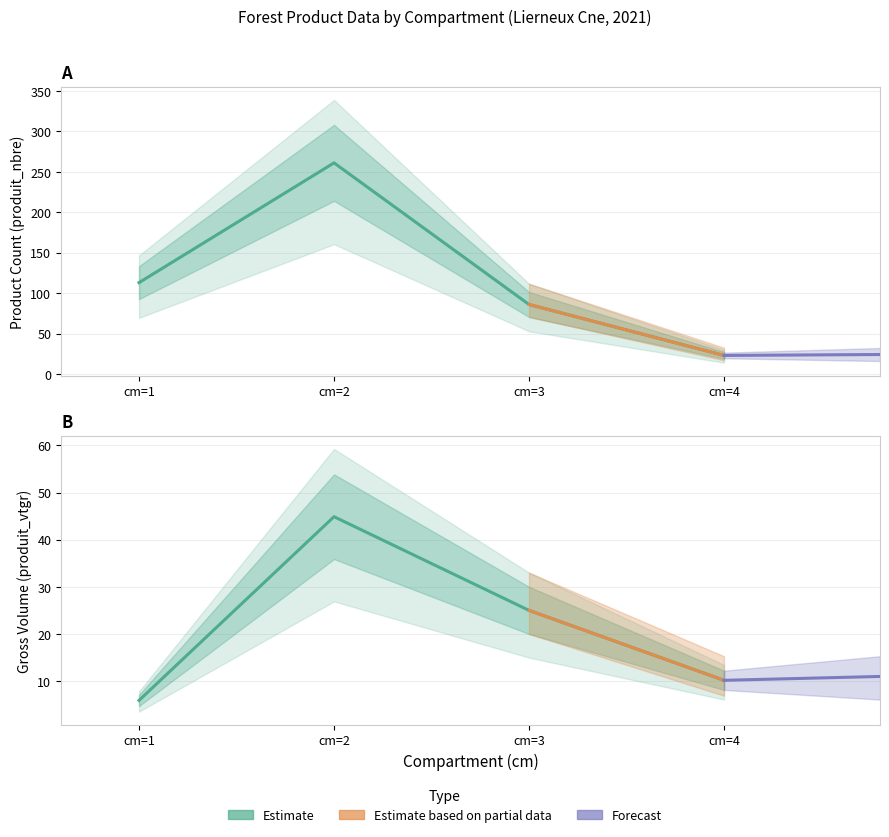

Is this an area chart (filled region under the line)?

No